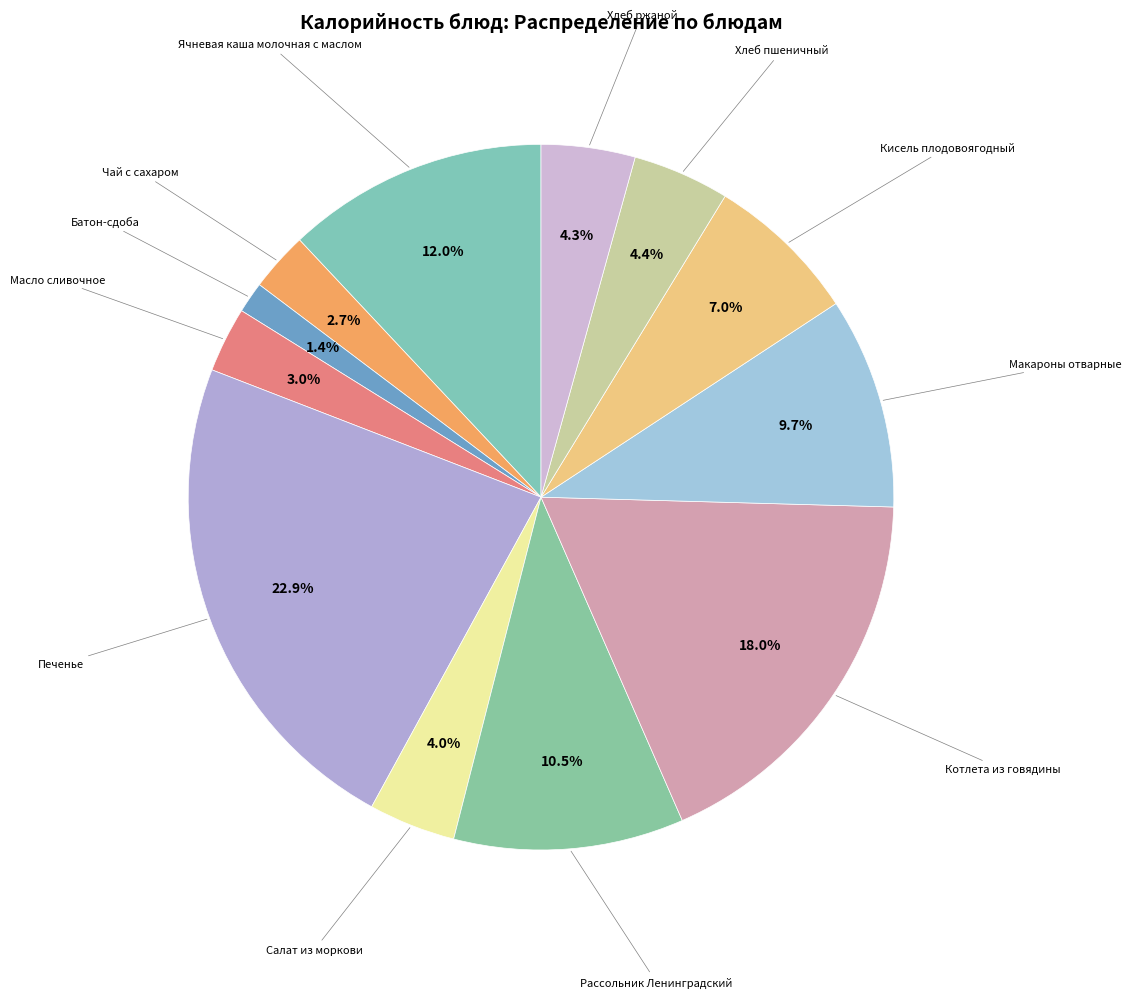

True or false: Масло сливочное accounts for 15% of the total.

False